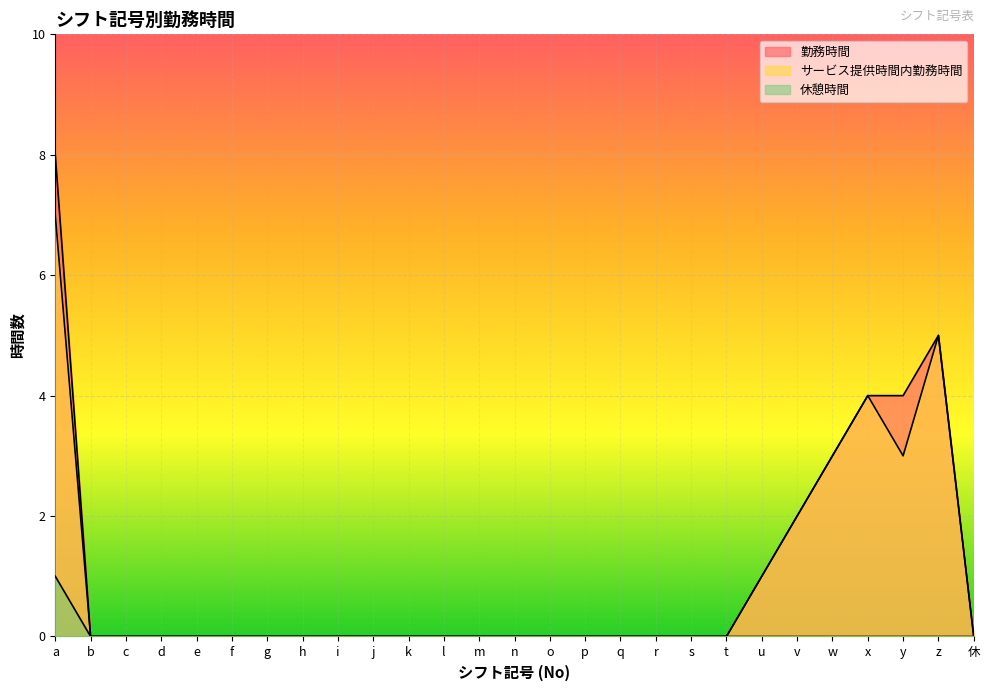

True or false: サービス提供時間内勤務時間 and 勤務時間 cross at least once.

False